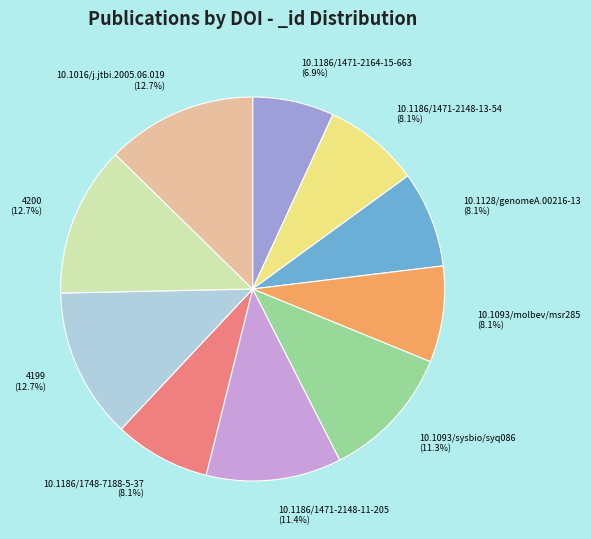

Approximately how many times larger is the value at 10.1093/sysbio/syq086 compared to 10.1186/1471-2148-11-205?

1.0